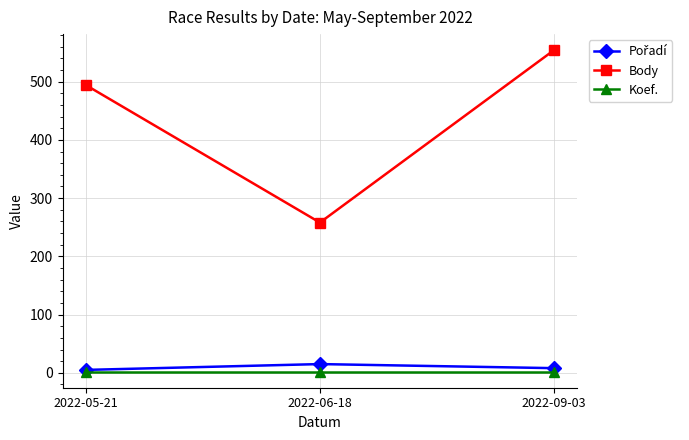

List the labels in order of Body value, smallest first.

2022-06-18, 2022-05-21, 2022-09-03